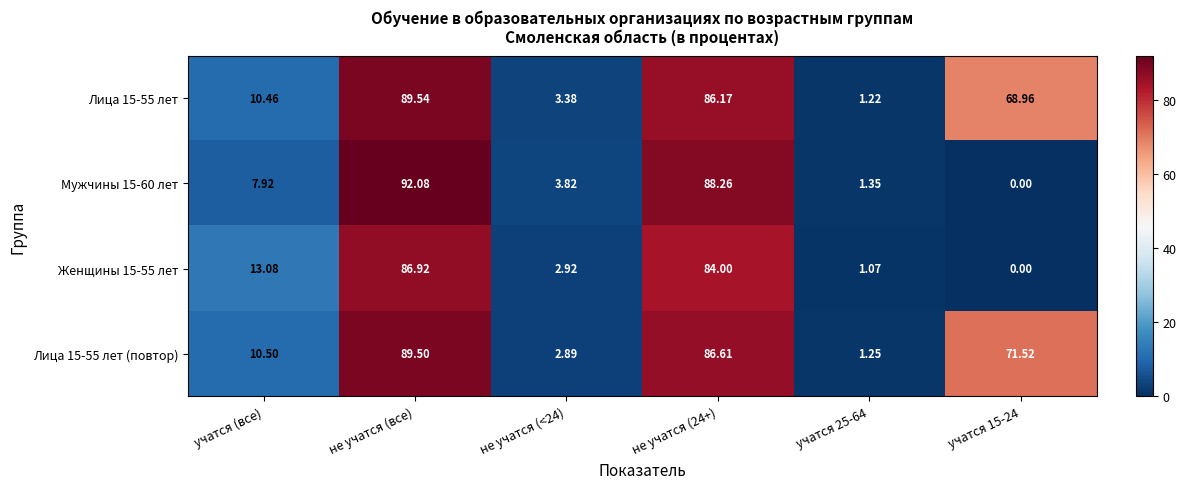

At which label does Женщины 15-55 лет first exceed 13?

учатся (все)